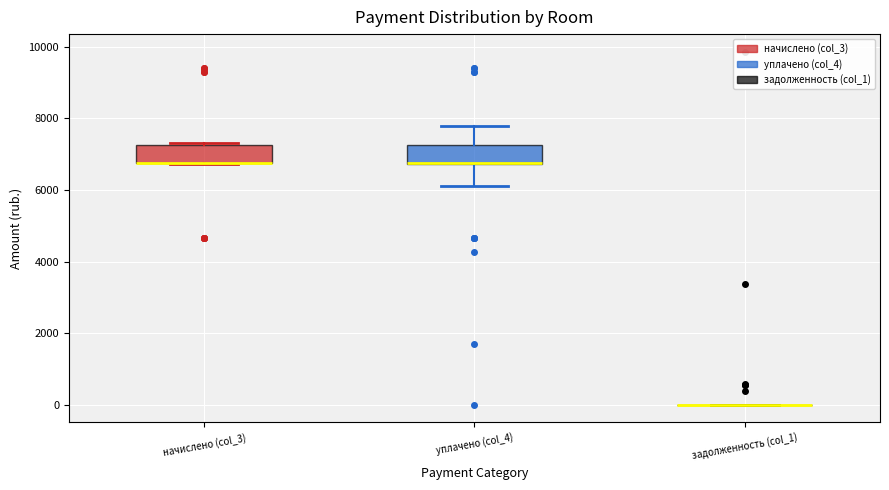

Reading left to right, read every box against the y-axis: the position of its median line, the range the box covers, and the ends of its whiskers. The values are not printed on the chart, so give them approximately, as read against the axis.

начислено (col_3): median 6800 (drawn on the box's lower edge), box 6800 to 7200, whiskers 6800 to 7400
уплачено (col_4): median 6800 (drawn on the box's lower edge), box 6800 to 7200, whiskers 6200 to 7800
задолженность (col_1): box collapsed to a line at 0, whiskers 0 to 0